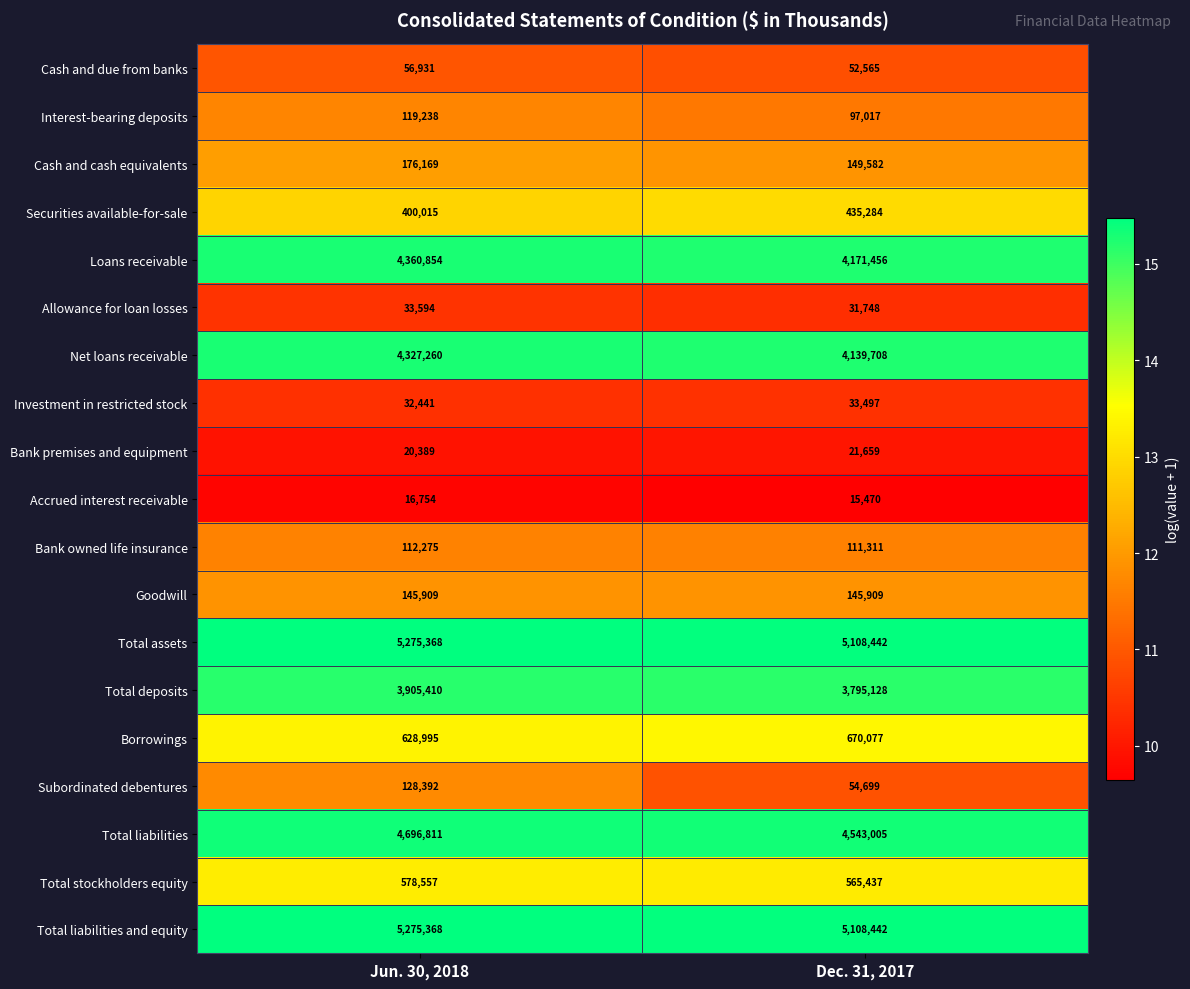

Is it true that Loans receivable equals 4360854 at Jun. 30, 2018?

True